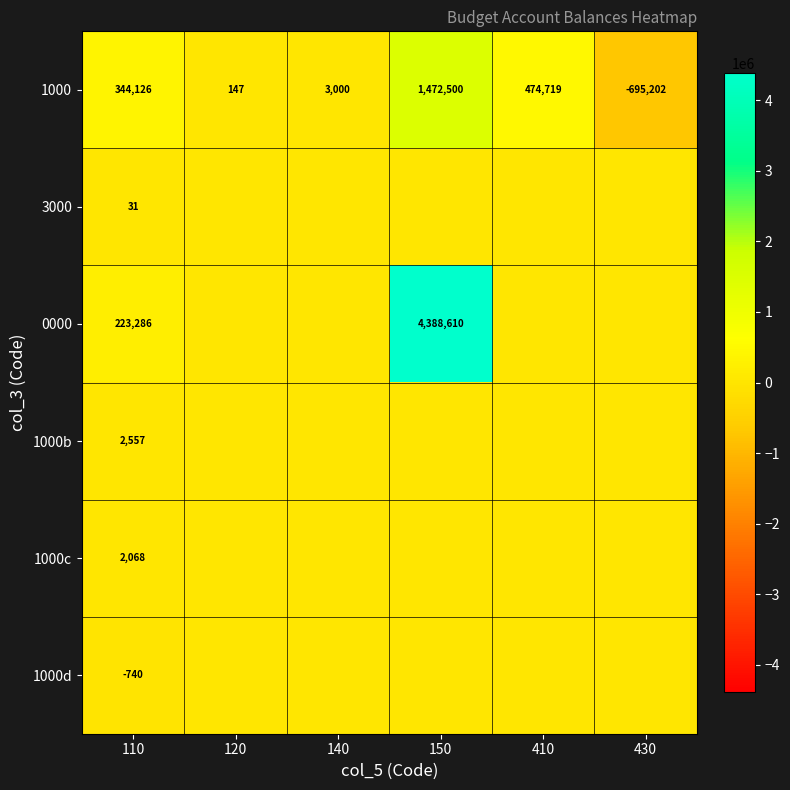

What is the difference between the second highest and minimum values in the 1000 series?

1169921